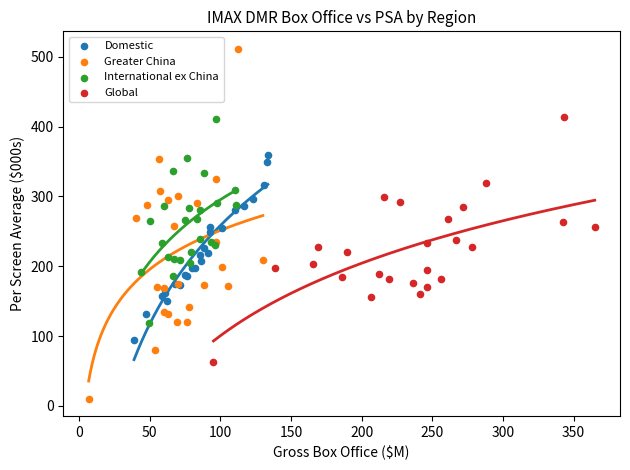

What are all the series names shown in the legend?

Domestic, Greater China, International ex China, Global